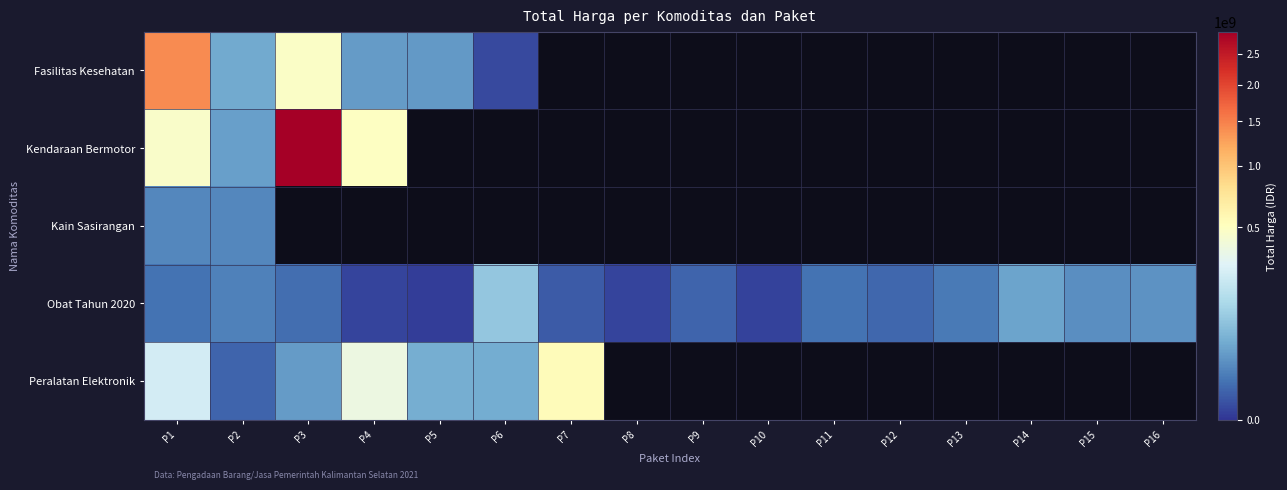

How many values in Kendaraan Bermotor are above zero?

4